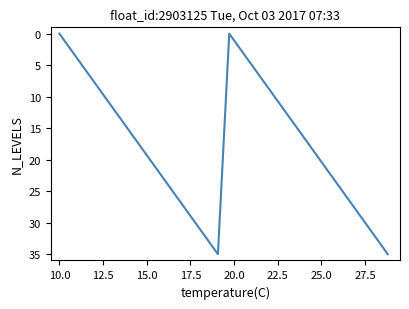

What is the maximum value shown in the chart?

35.0